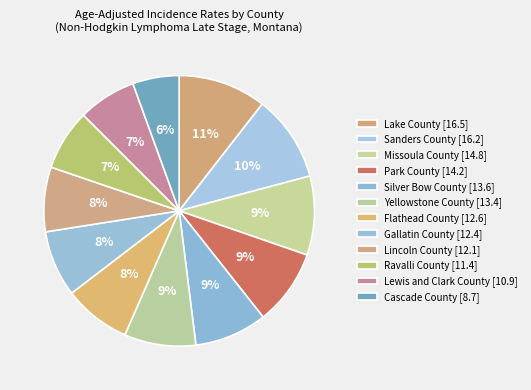

Approximately how many times larger is the value at Sanders County compared to Gallatin County?

1.3